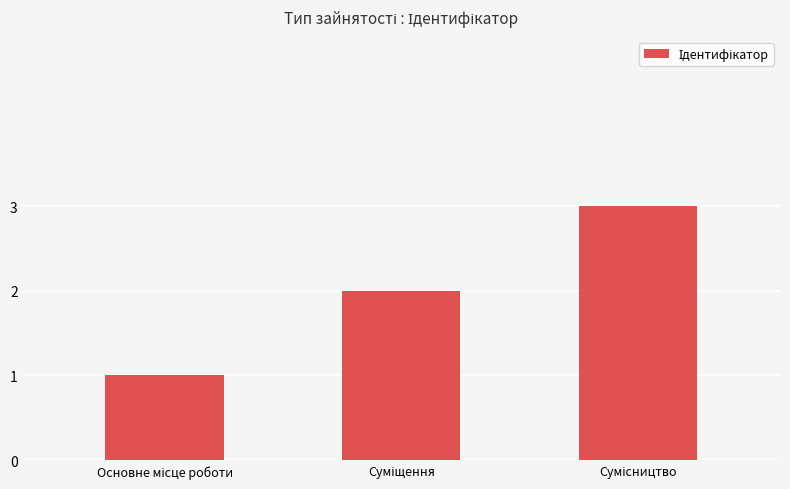

What is the greatest value displayed?

3